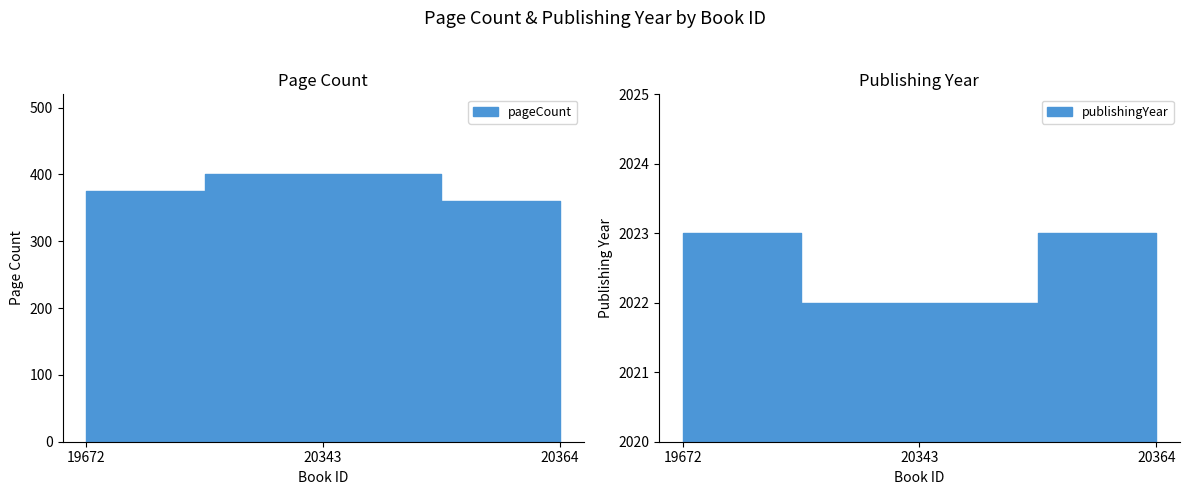

What is the value of the publishingYear point at the 1st from the left?

2023